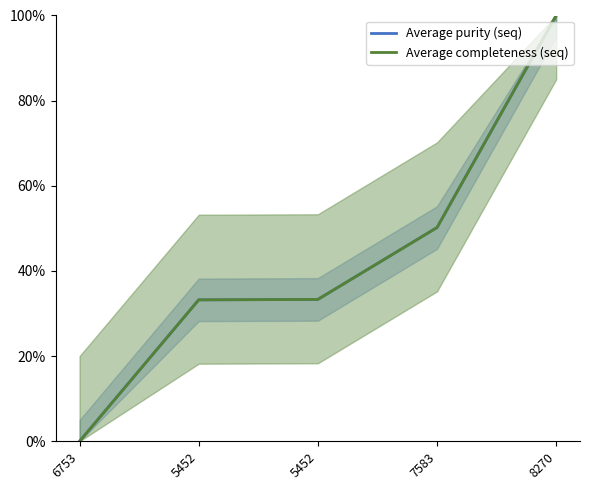

At which category is the sum across all series the highest?

8270